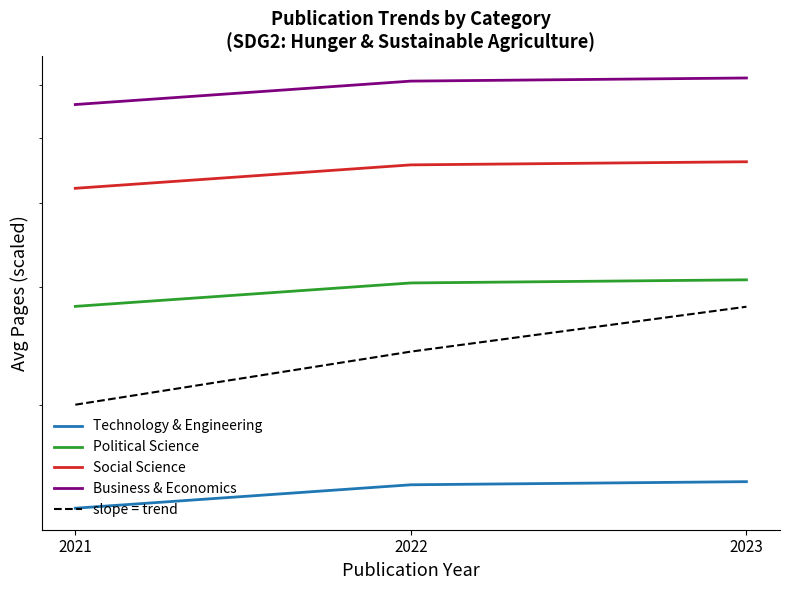

What is the value of the Social Science point at the 2nd from the left?

455.7